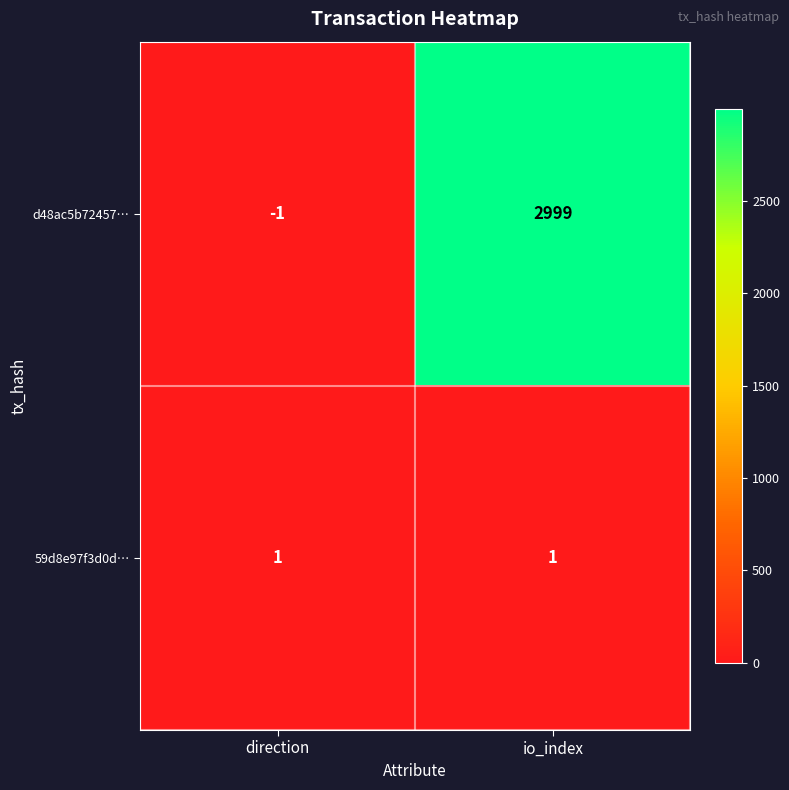

Which series has the widest spread of values?

d48ac5b72457…